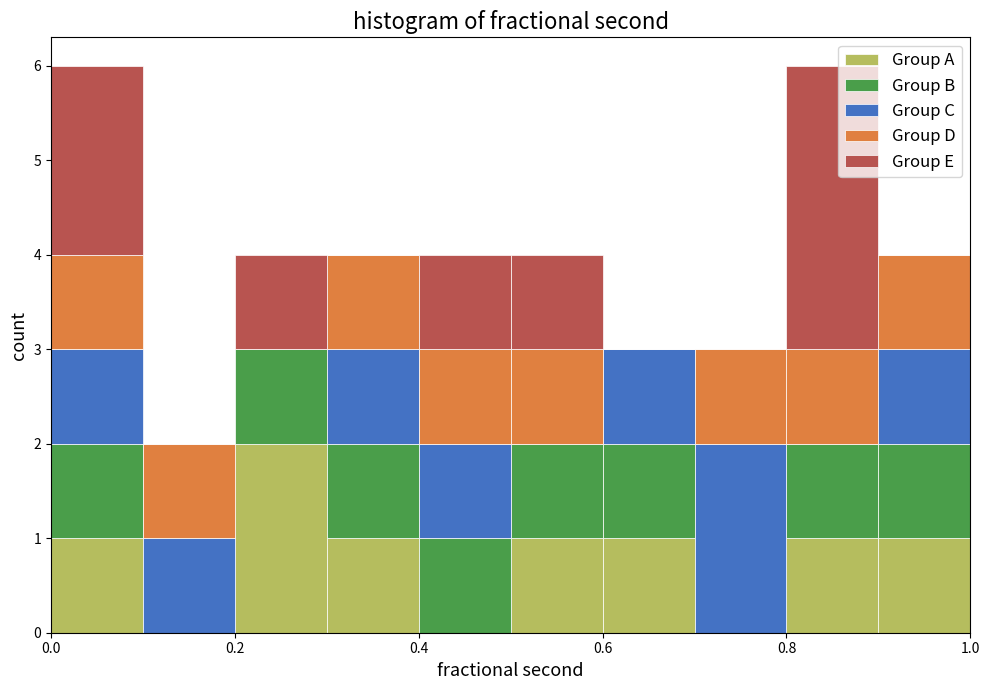

Reading left to right, transcribe this chart: for each stacked bar, give the range it covers on the x-axis and its total height. The values are not printed on the chart, so give them approximately, as read against the axis.

0.0 to 0.1: 6
0.1 to 0.2: 2
0.2 to 0.3: 4
0.3 to 0.4: 4
0.4 to 0.5: 4
0.5 to 0.6: 4
0.6 to 0.7: 3
0.7 to 0.8: 3
0.8 to 0.9: 6
0.9 to 1.0: 4